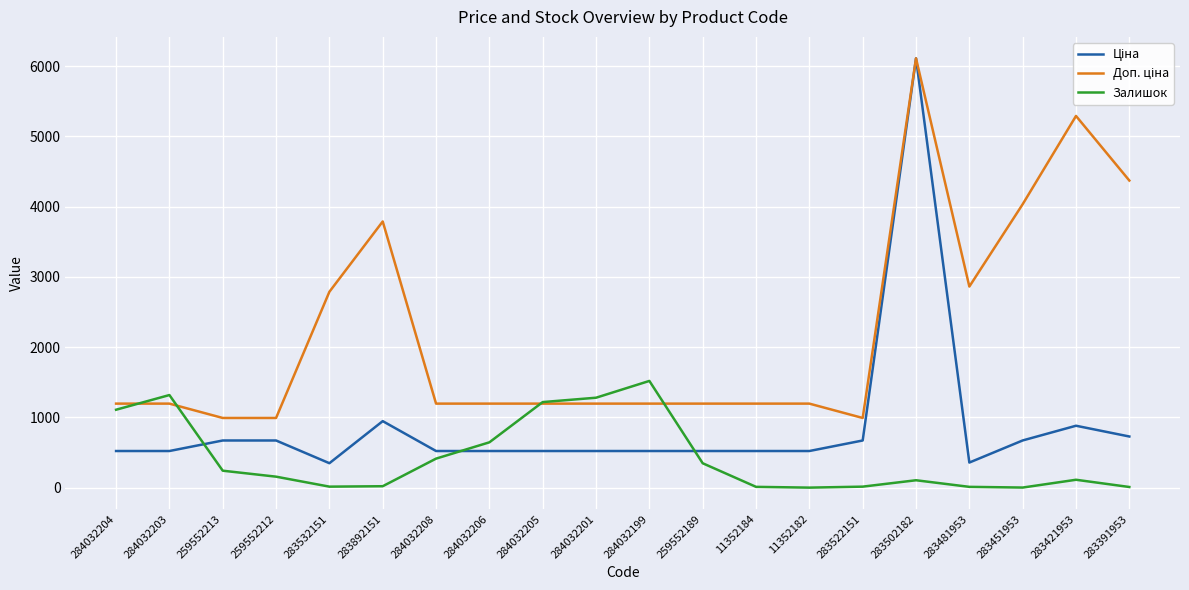

The Залишок series shows 646.0 at 284032206. True or false?

True